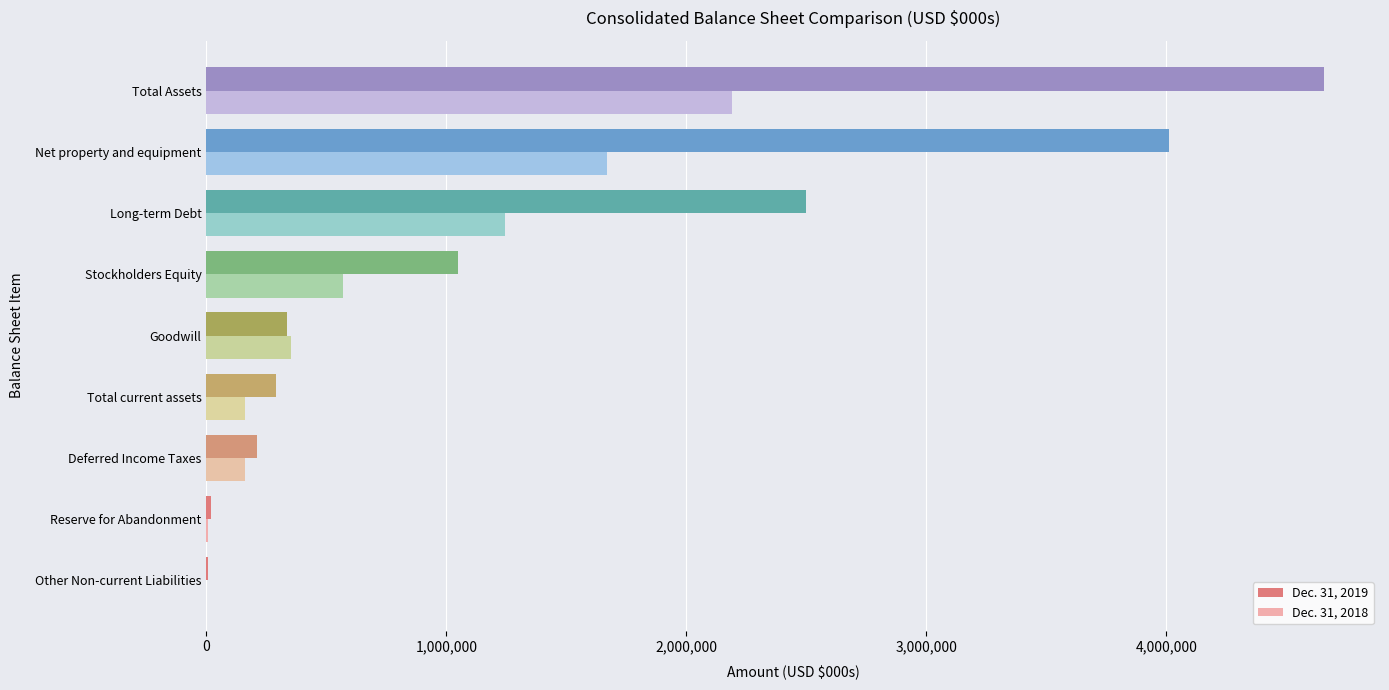

How many data points does each series have?

9